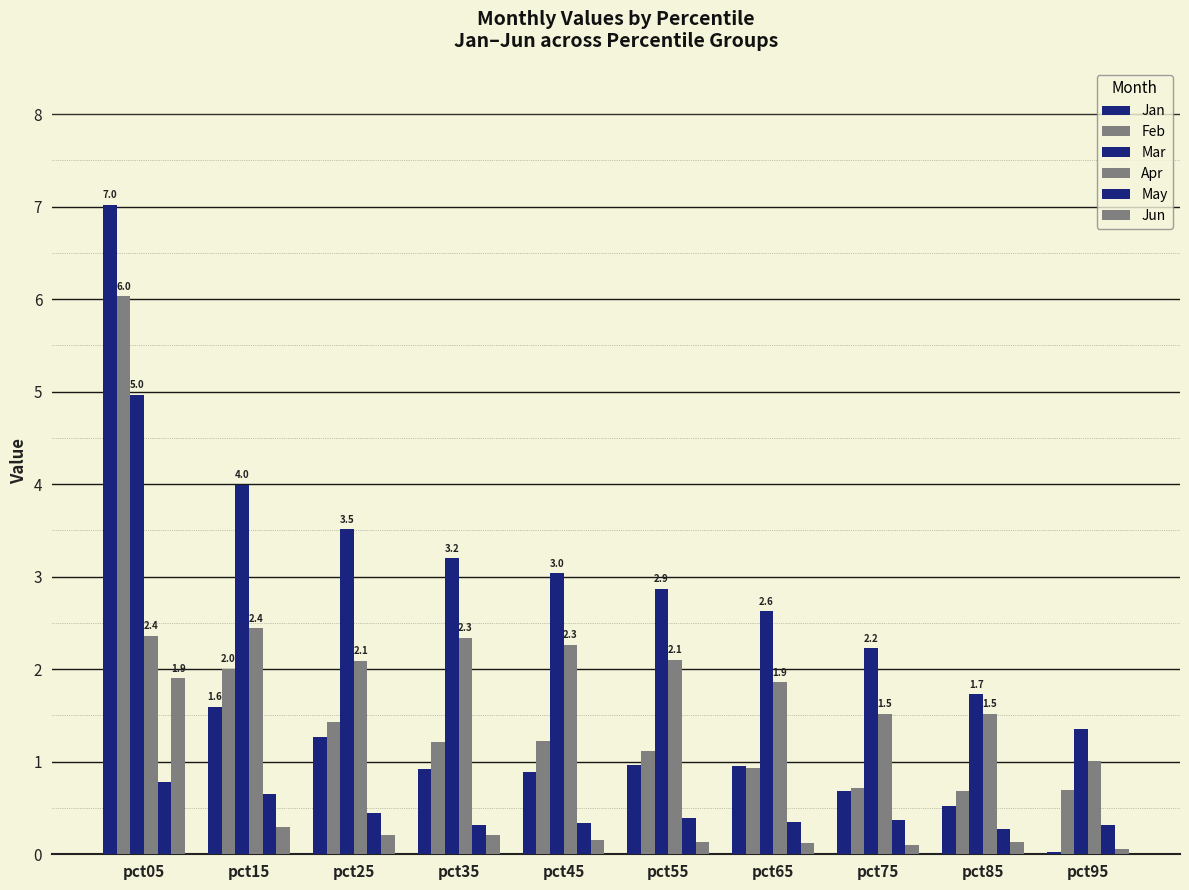

How many series are shown in this chart?

6